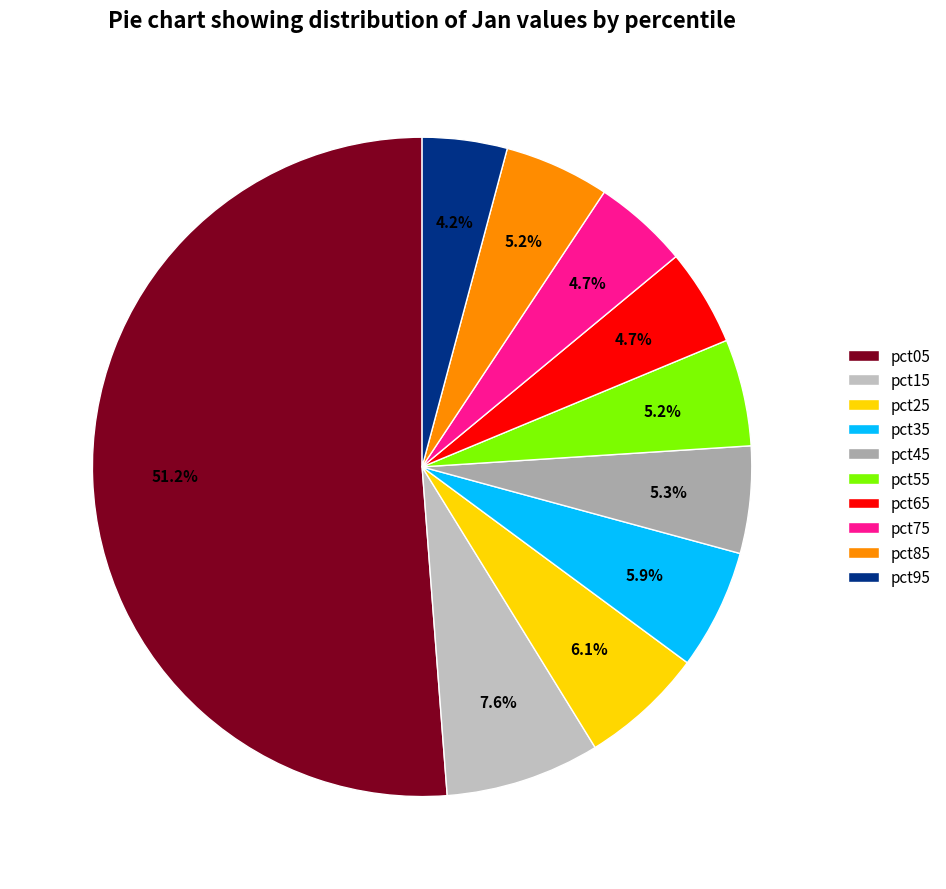

How much of the chart is everything except pct45?

94.7%